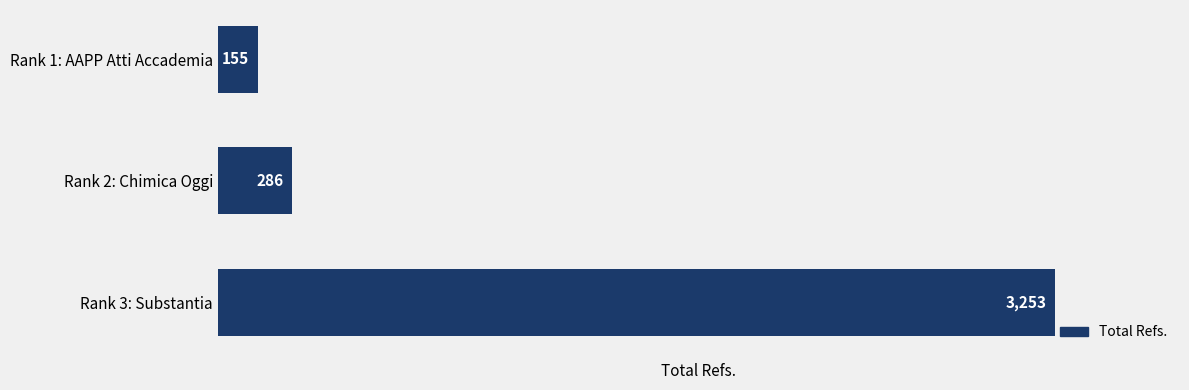

What is the difference between the maximum and minimum values?

3098